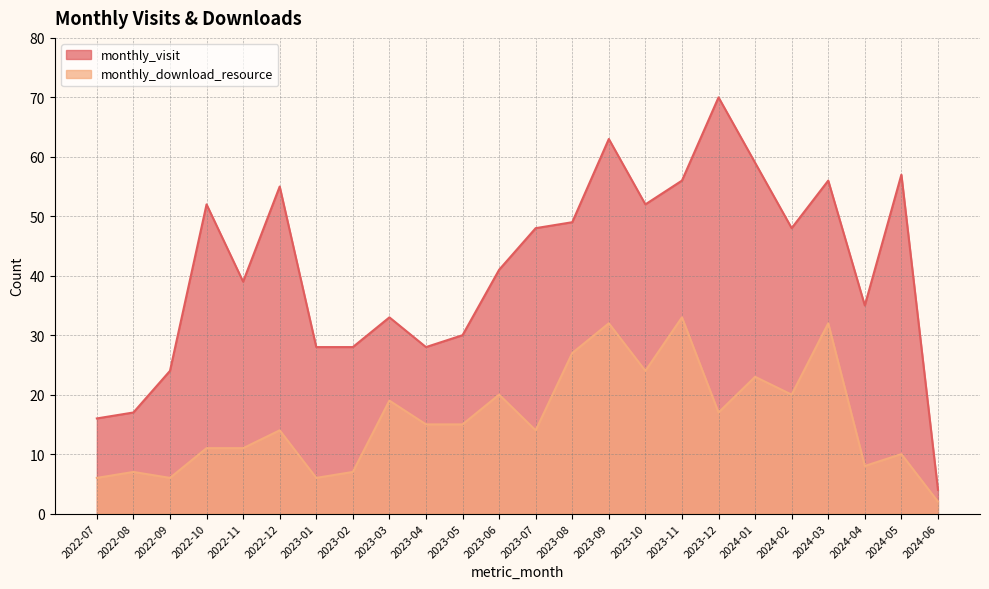

What is the smallest value displayed?

2